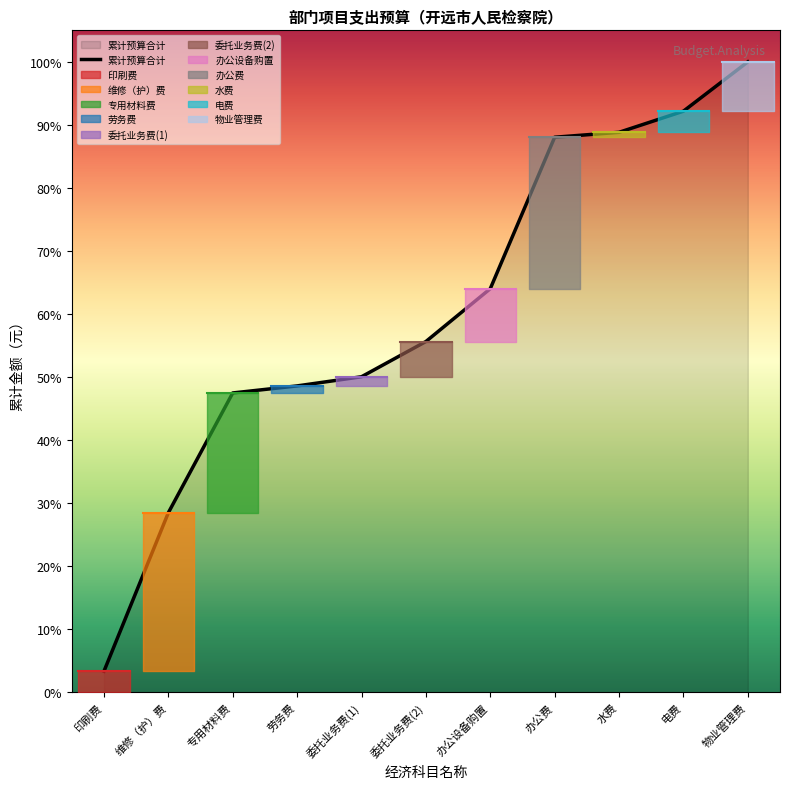

Is this an area chart (filled region under the line)?

No